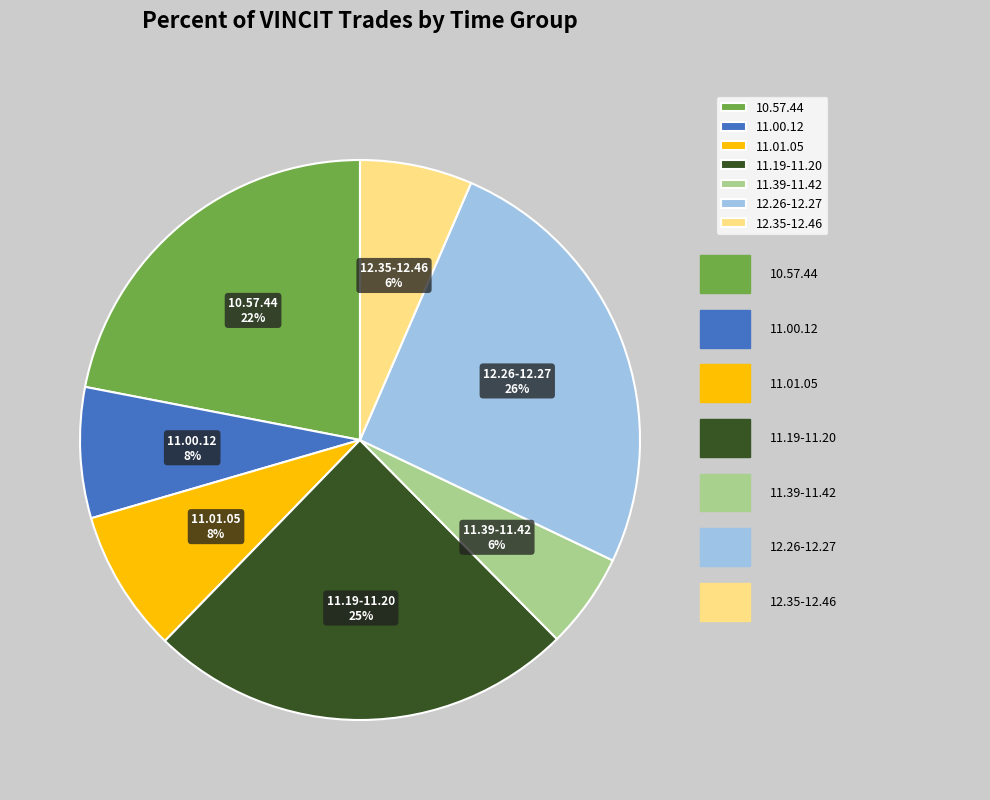

True or false: 11.01.05 accounts for 20% of the total.

False